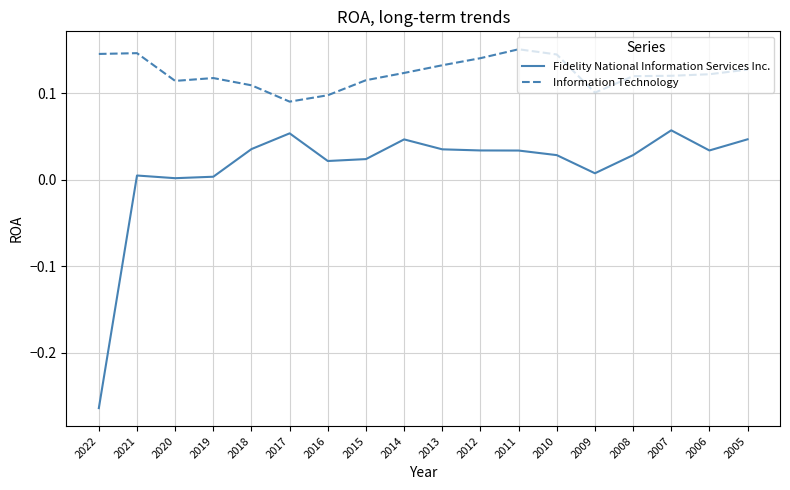

True or false: Information Technology has a value of 0.2 at 2019.

False